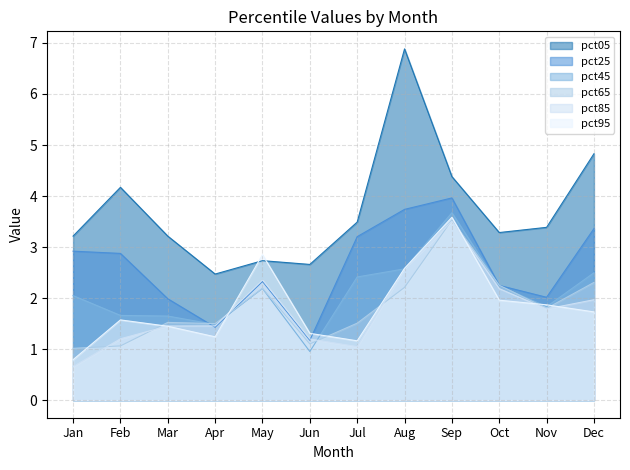

Where do pct25 and pct65 first cross each other?

Mar and Apr